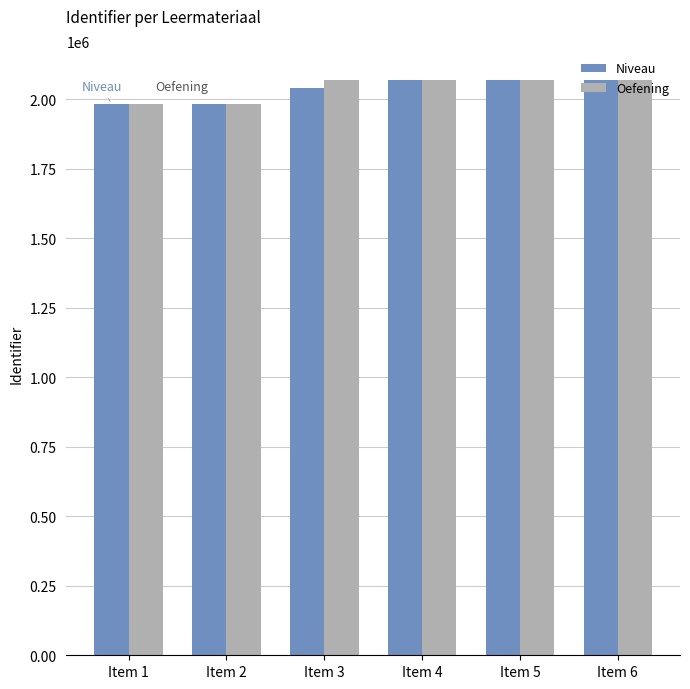

What is the difference between the maximum and minimum values in the Oefening series?

87470